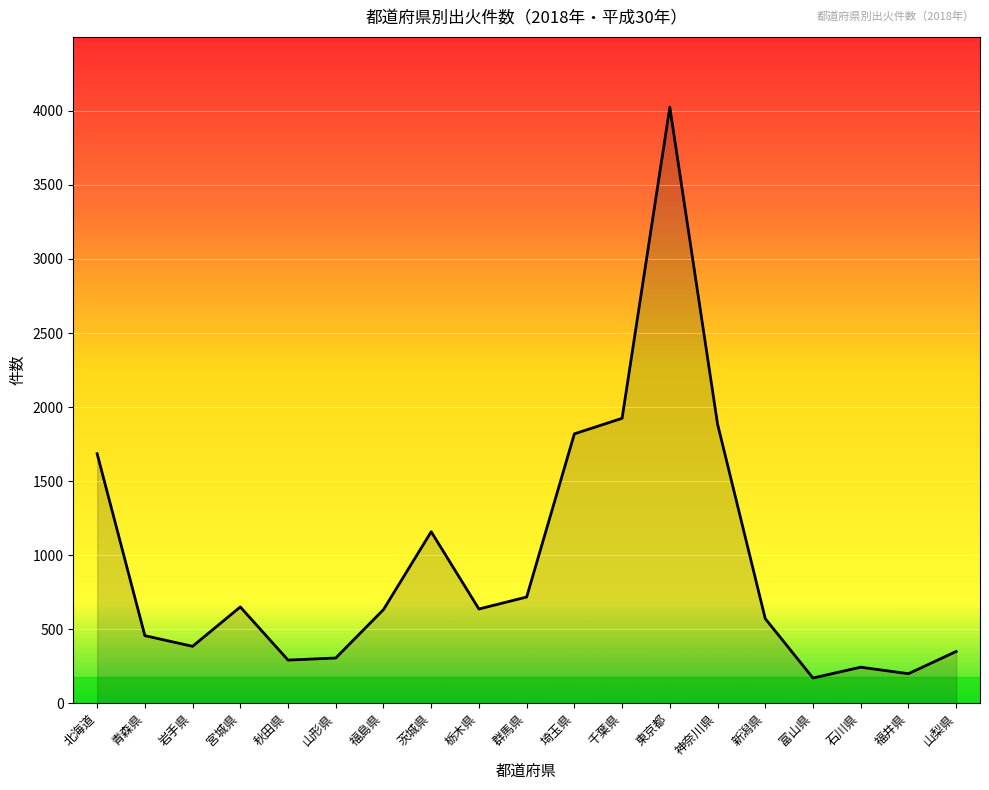

What is the maximum value shown in the chart?

4025